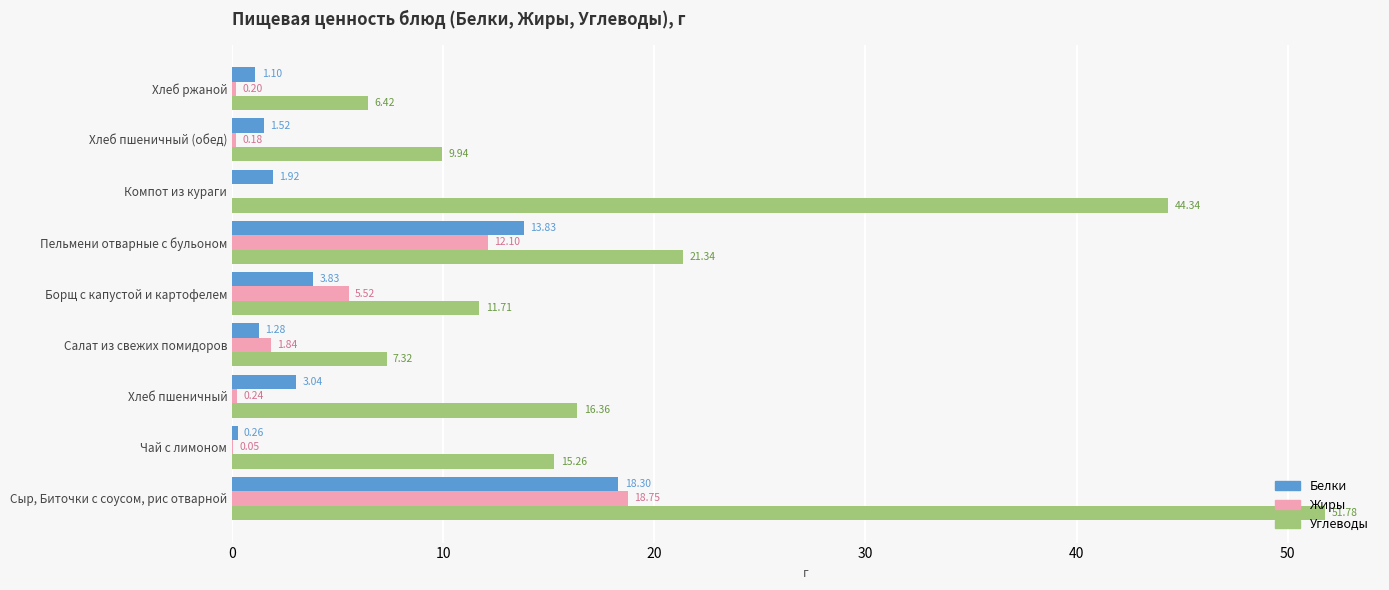

Which category has the highest value across all series?

Сыр, Биточки с соусом, рис отварной